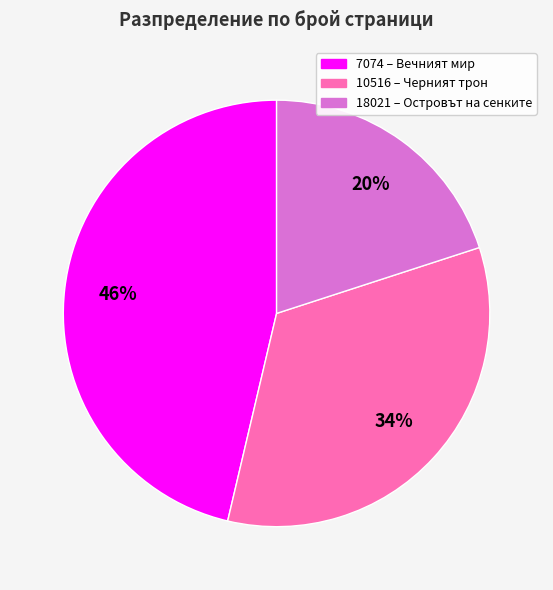

Does 7074 account for over 50% of the chart?

No